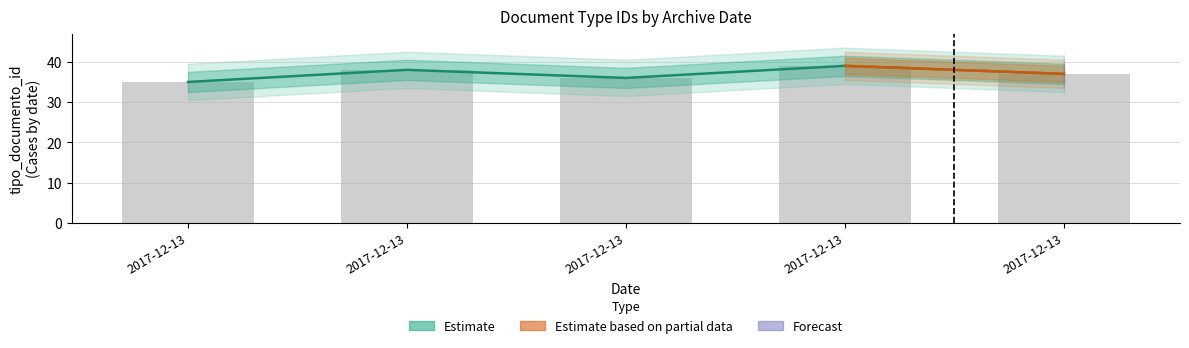

What is the difference between the maximum and second lowest values?

3